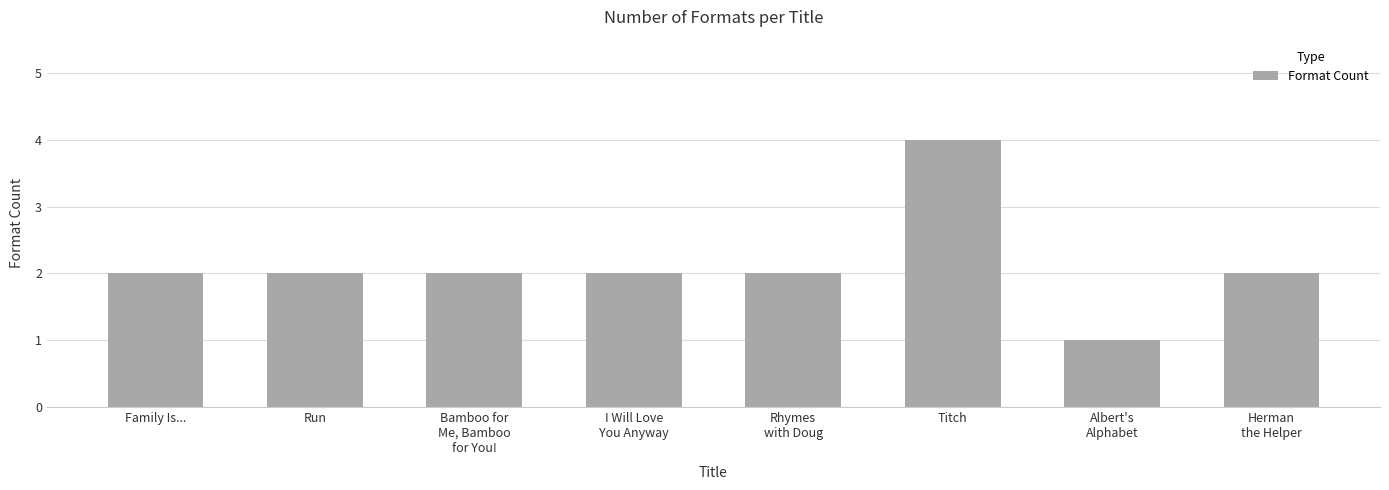

Does the chart contain any negative values?

No